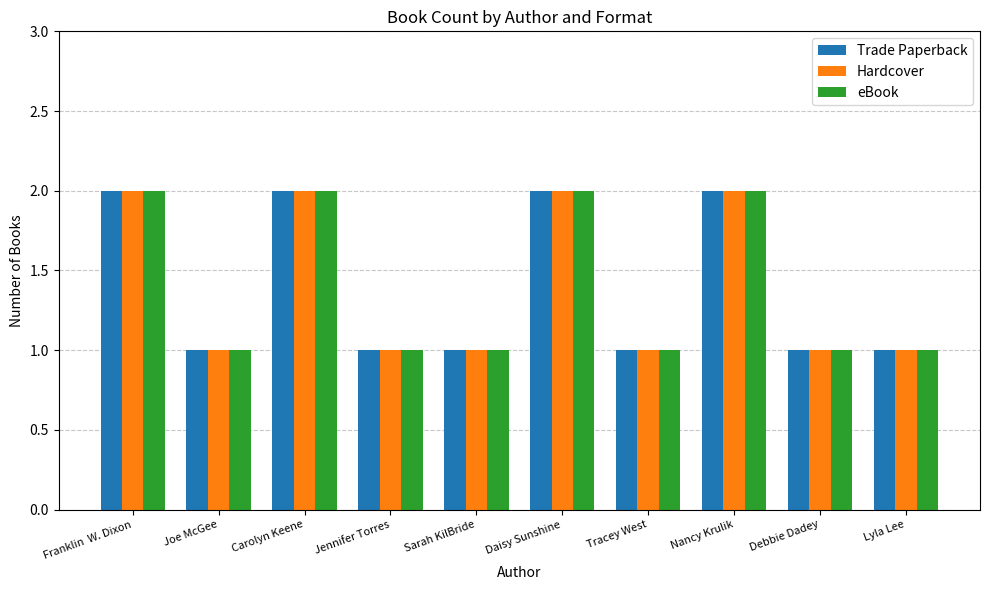

What position from the right is Nancy Krulik?

3